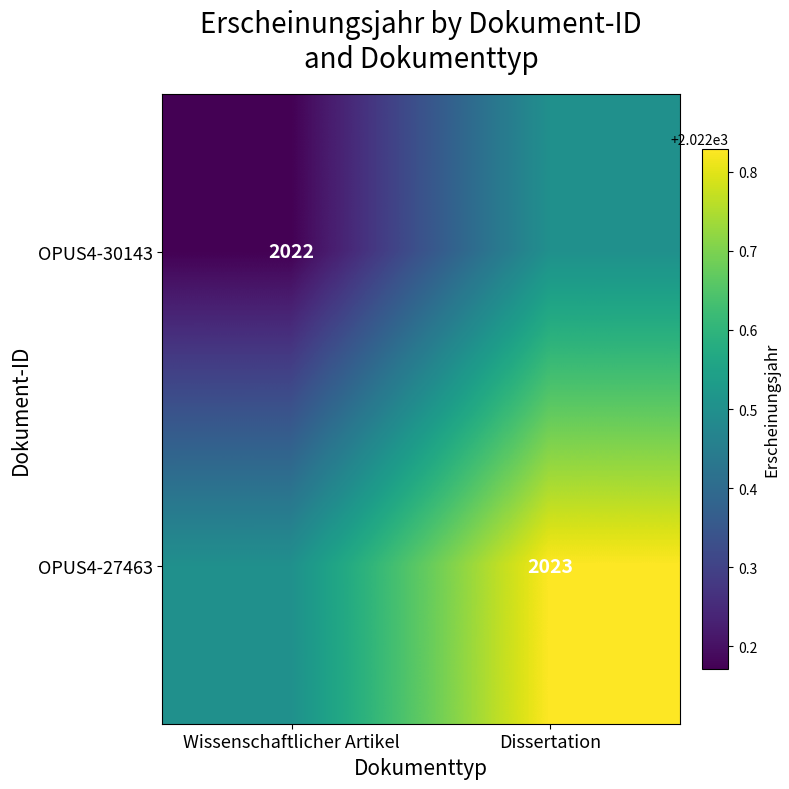

Rank the categories by OPUS4-30143 value from lowest to highest.

Wissenschaftlicher Artikel, Dissertation